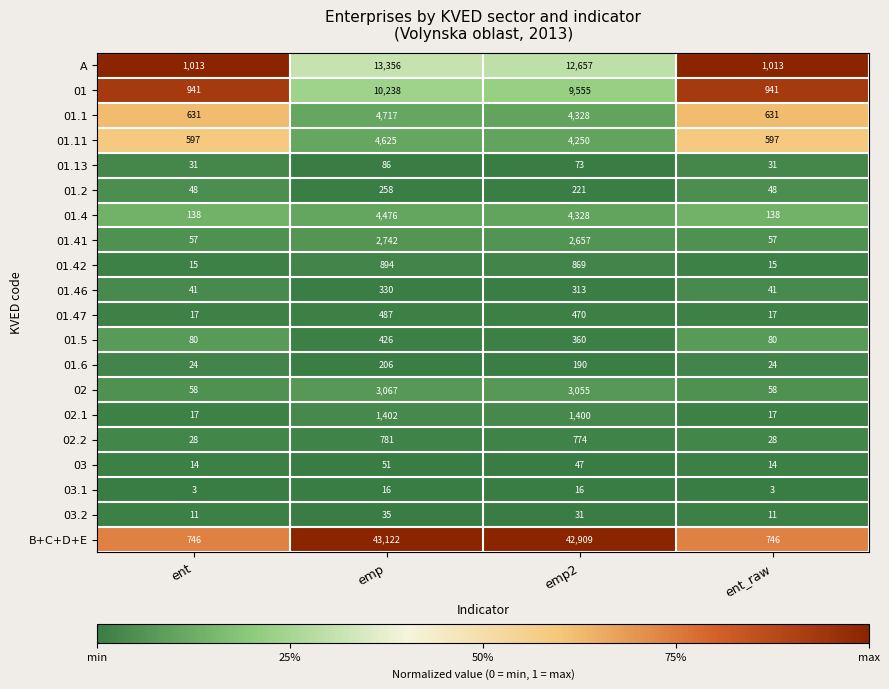

At which label does 02.1 first exceed 1400?

emp